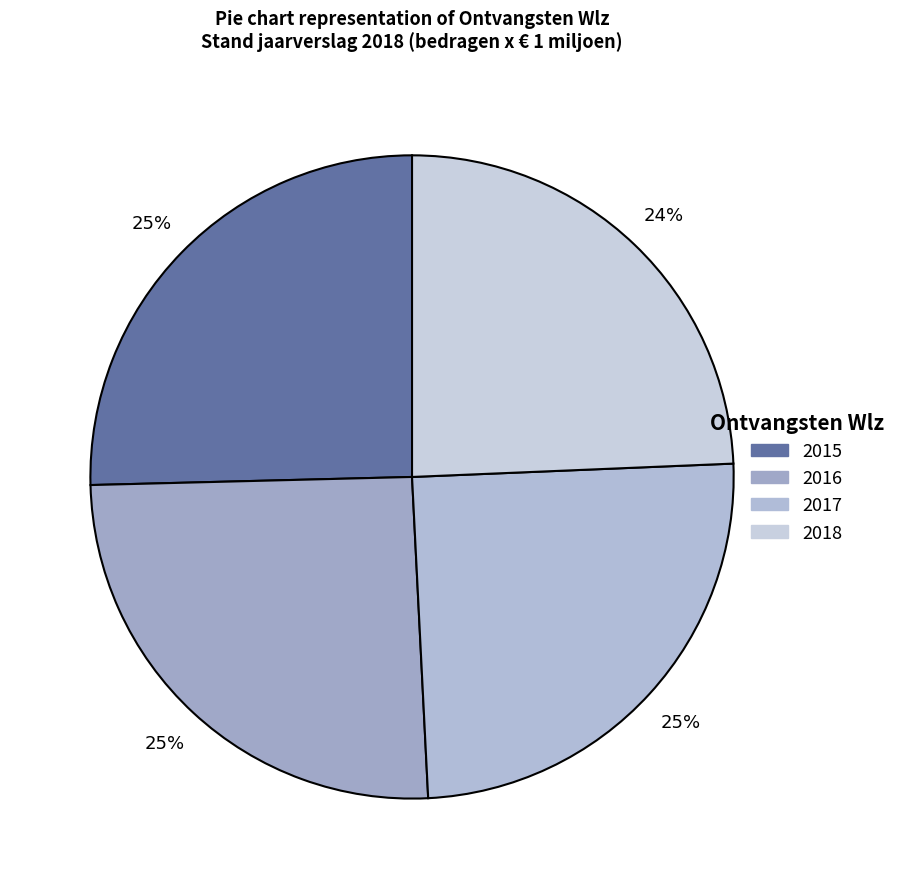

Which slice is the smallest?

2018